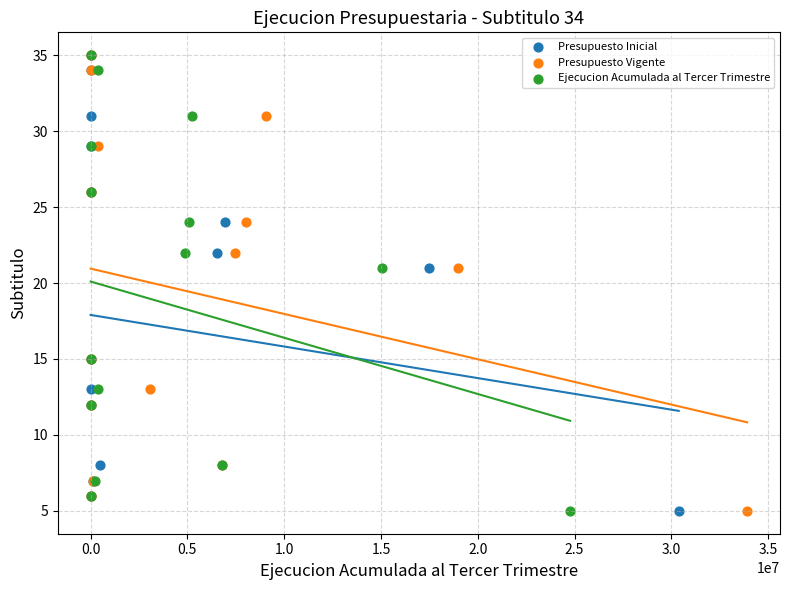

What are all the series names shown in the legend?

Presupuesto Inicial, Presupuesto Vigente, Ejecucion Acumulada al Tercer Trimestre